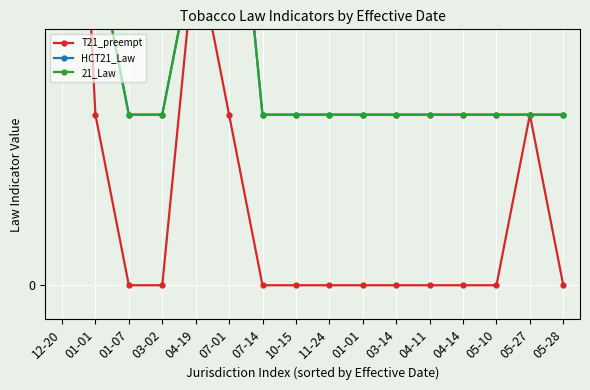

Which series has the widest spread of values?

HCT21_Law